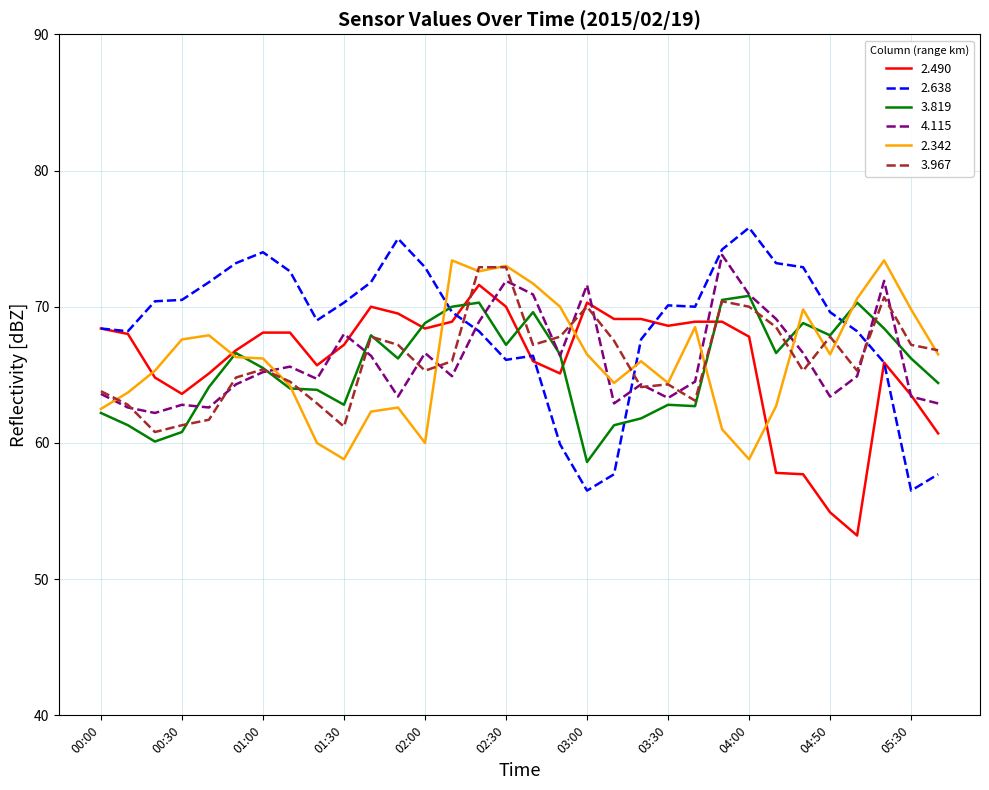

What is the maximum value for 2.638?

75.8